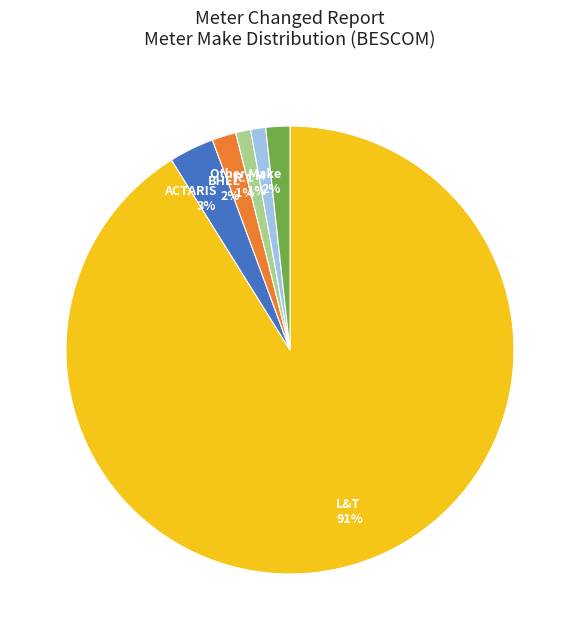

Which slice is the largest?

L&T